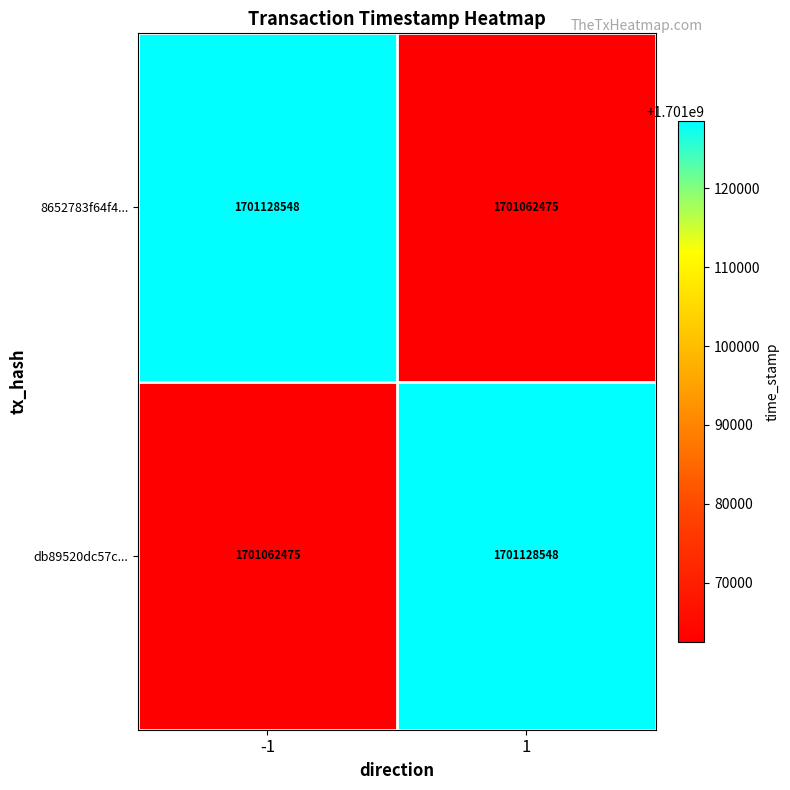

Rank the series at -1 from lowest to highest value.

db89520dc57c..., 8652783f64f4...